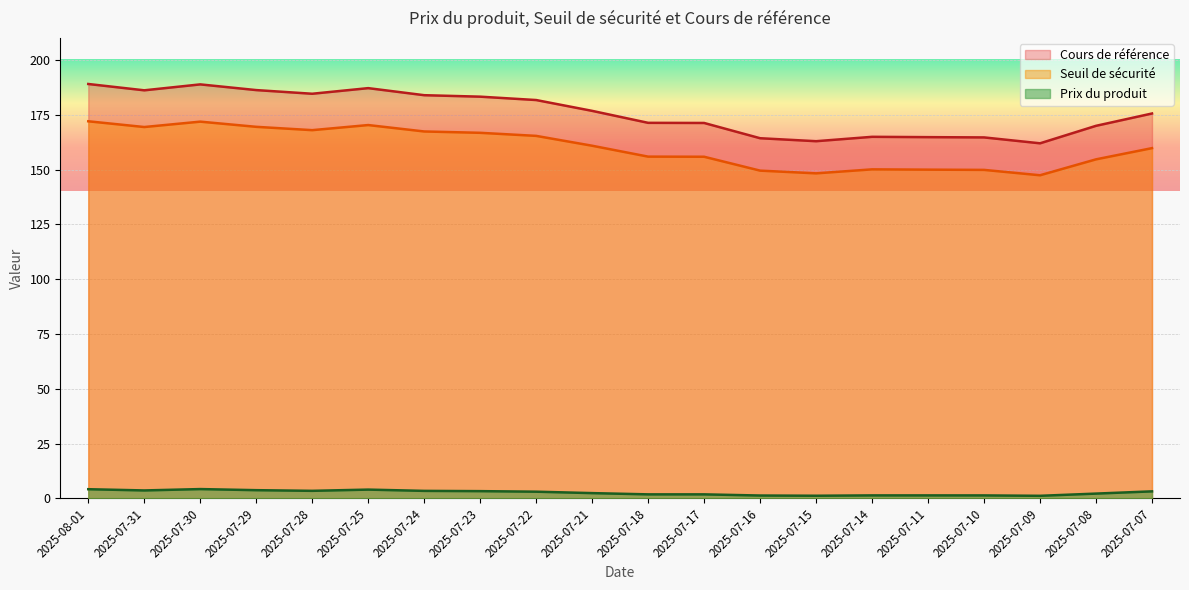

How many lines are shown in the chart?

3